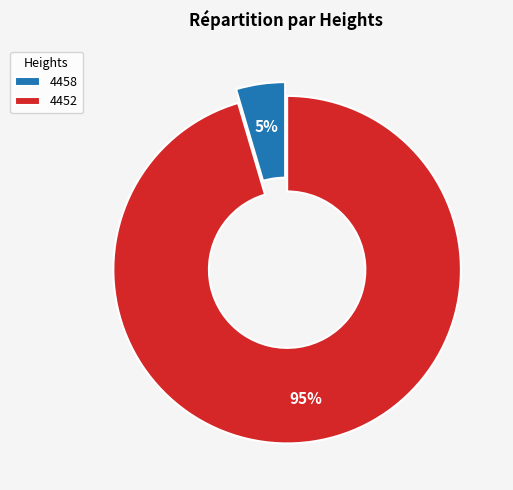

What is the largest slice in the pie chart?

4452